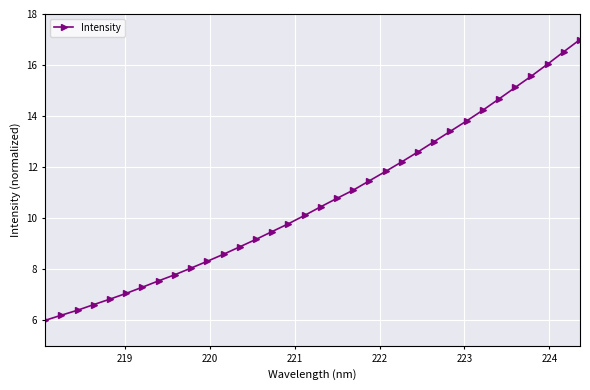

What is the sum of all values?

364.0